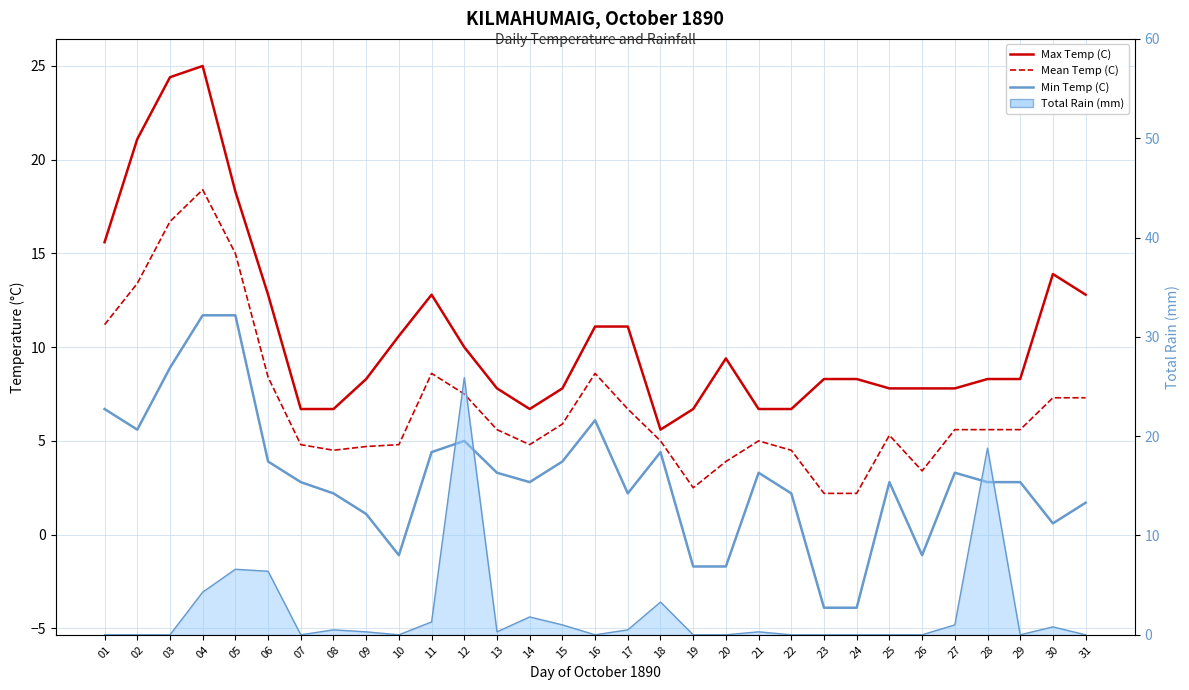

The Total Rain (mm) series shows 0.0 at 29. True or false?

True